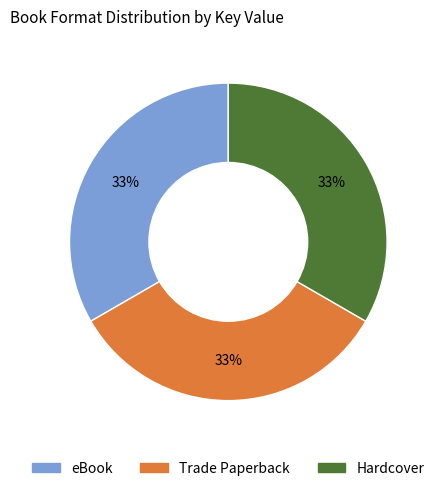

What is the ratio of the value at eBook to the value at Trade Paperback?

1.0